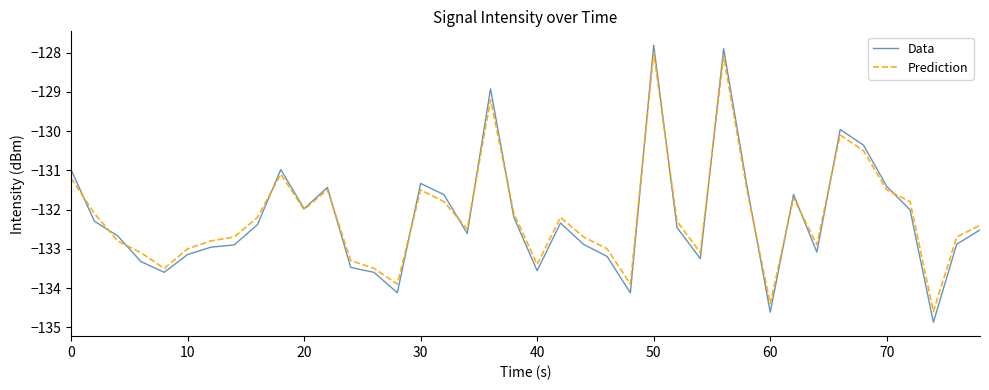

Which series has the largest range (max minus min)?

Data